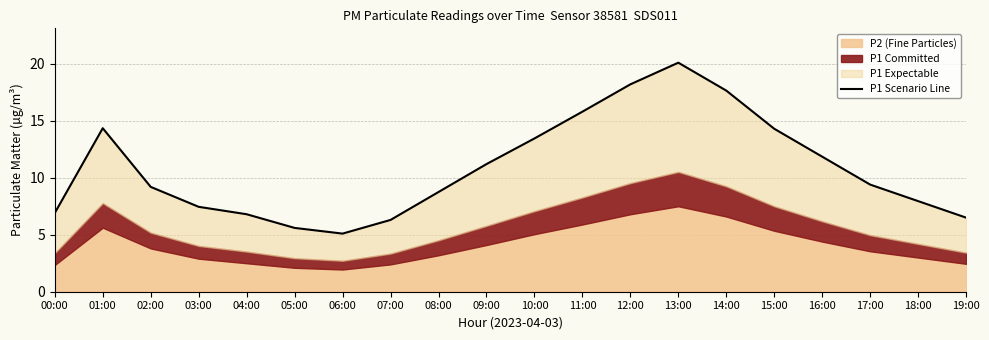

How many data points does each series have?

20